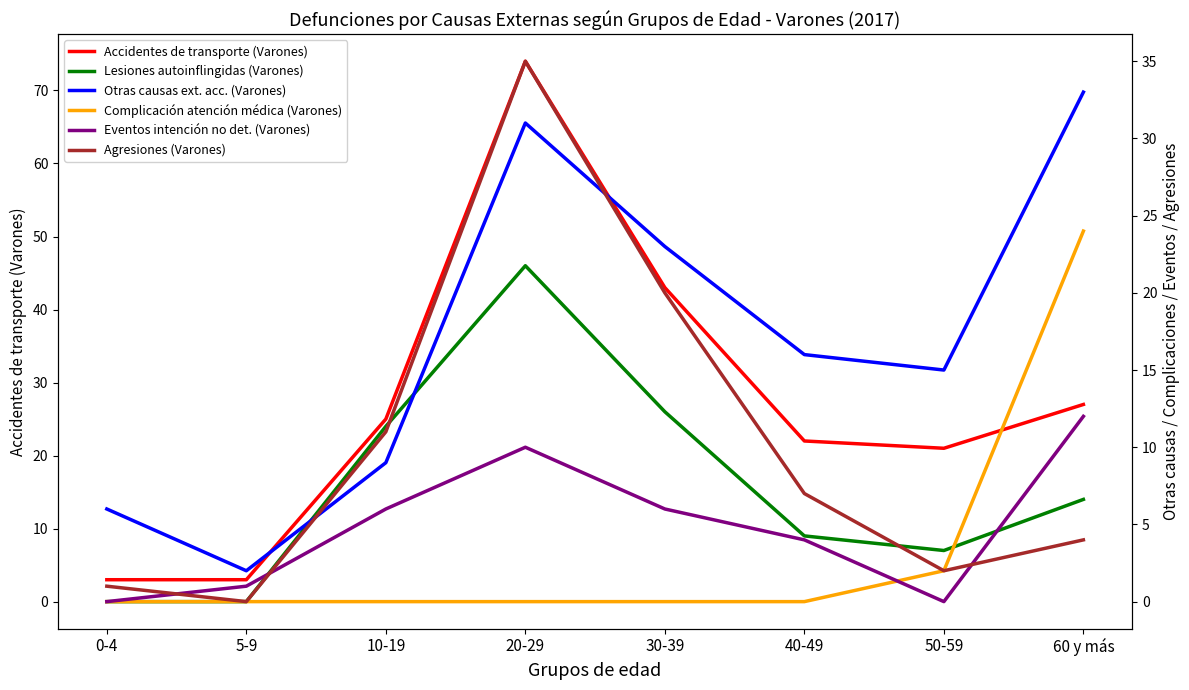

Rank the series by their maximum value, from highest to lowest.

Accidentes de transporte (Varones), Lesiones autoinflingidas (Varones), Agresiones (Varones), Otras causas ext. acc. (Varones), Complicación atención médica (Varones), Eventos intención no det. (Varones)